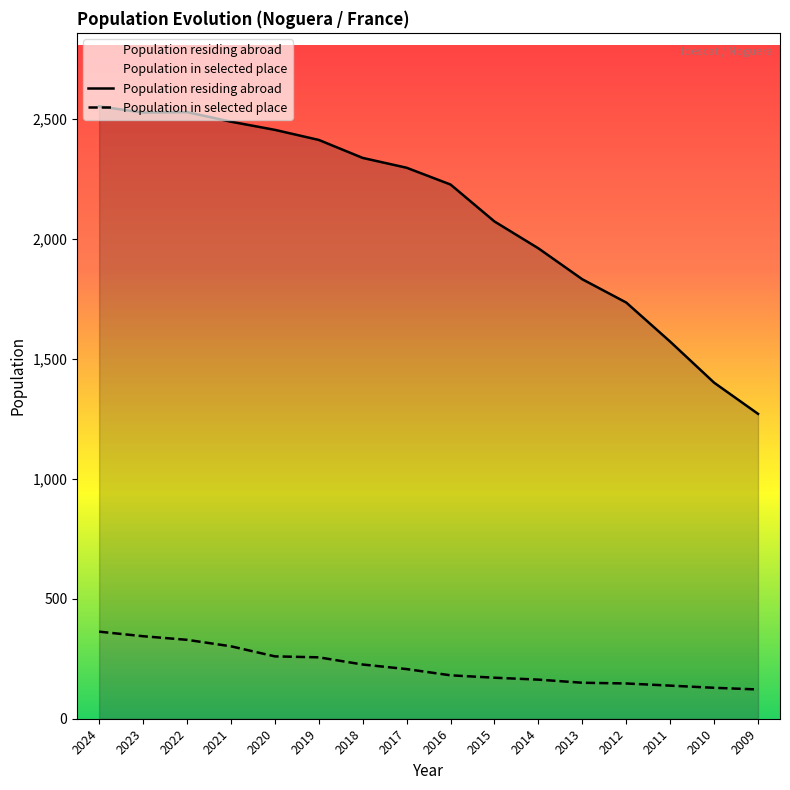

Which series changed the most between 2021 and 2010?

Population residing abroad